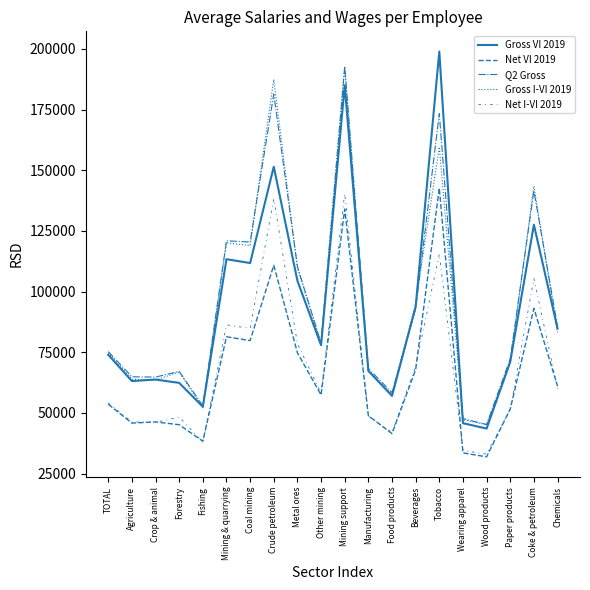

True or false: Net I-VI 2019 and Q2 Gross intersect in this chart.

False